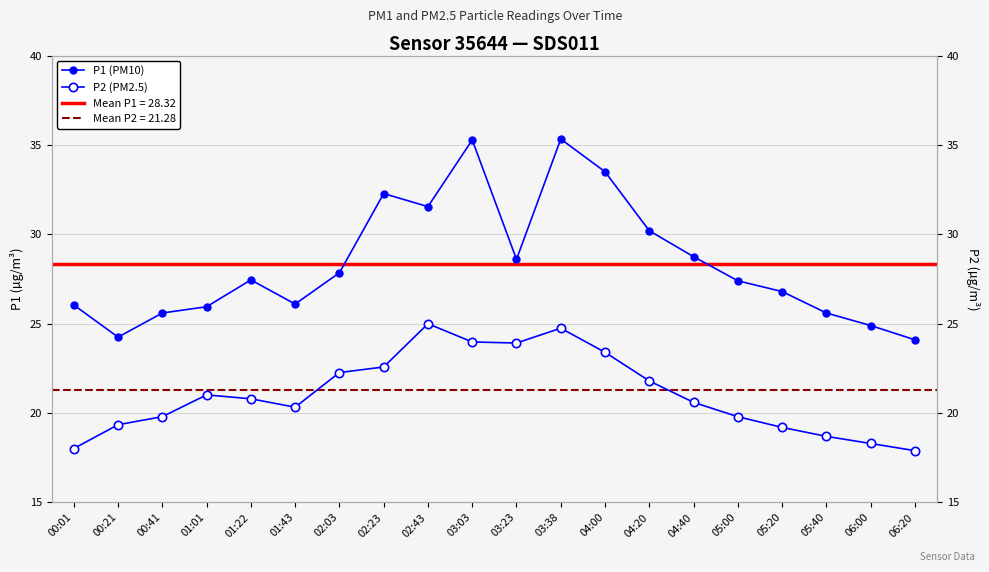

Is this an area chart (filled region under the line)?

No